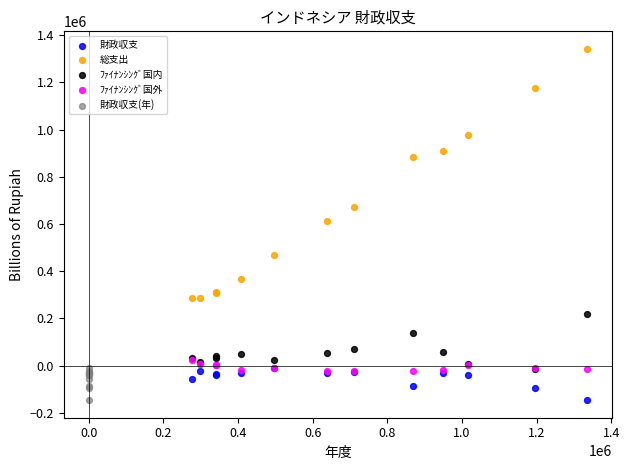

Which series contains the highest Y value?

総支出